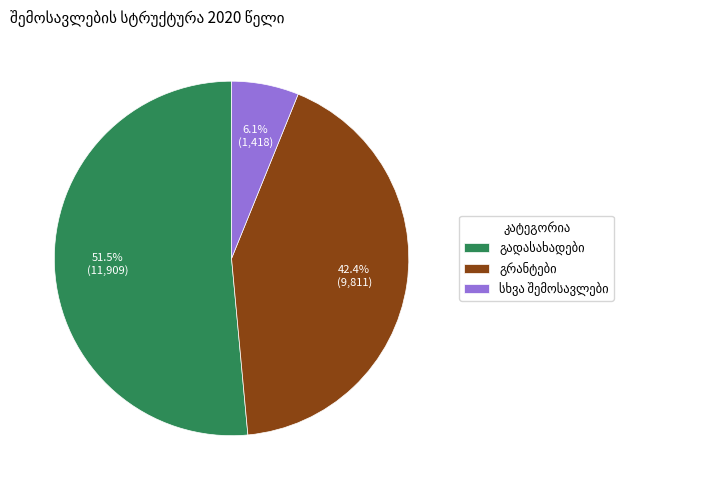

Is there any slice that represents more than half of the pie?

Yes